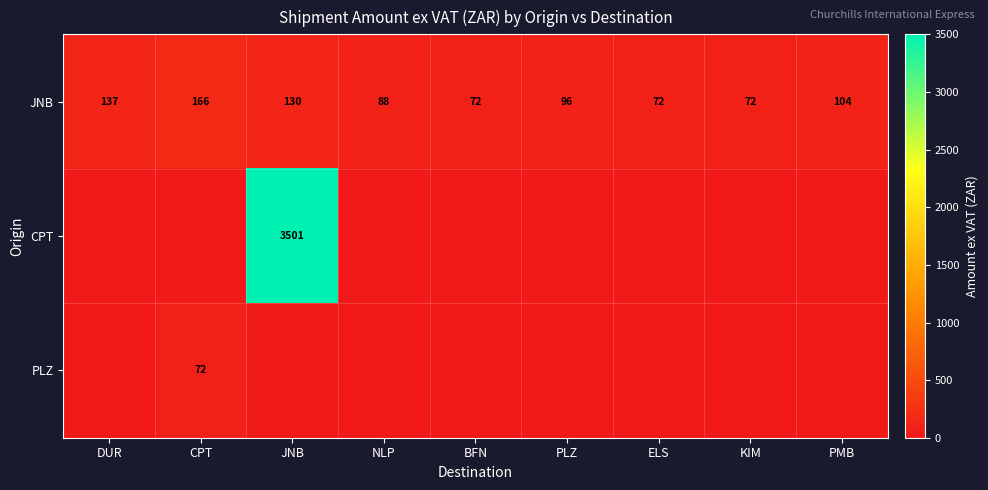

At which category does the chart reach its peak across all series?

JNB